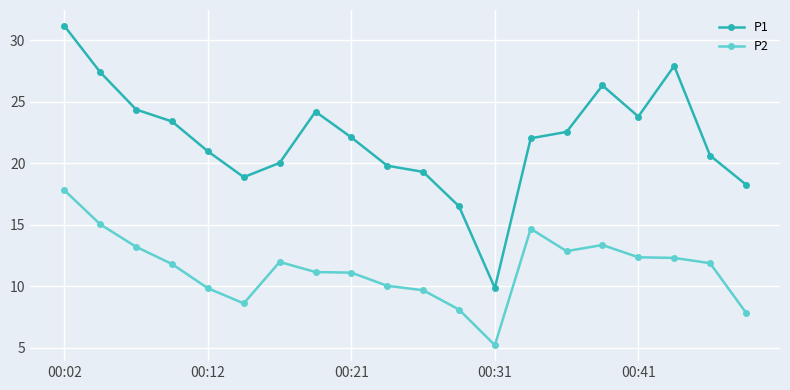

What is the maximum value for P2?

17.8